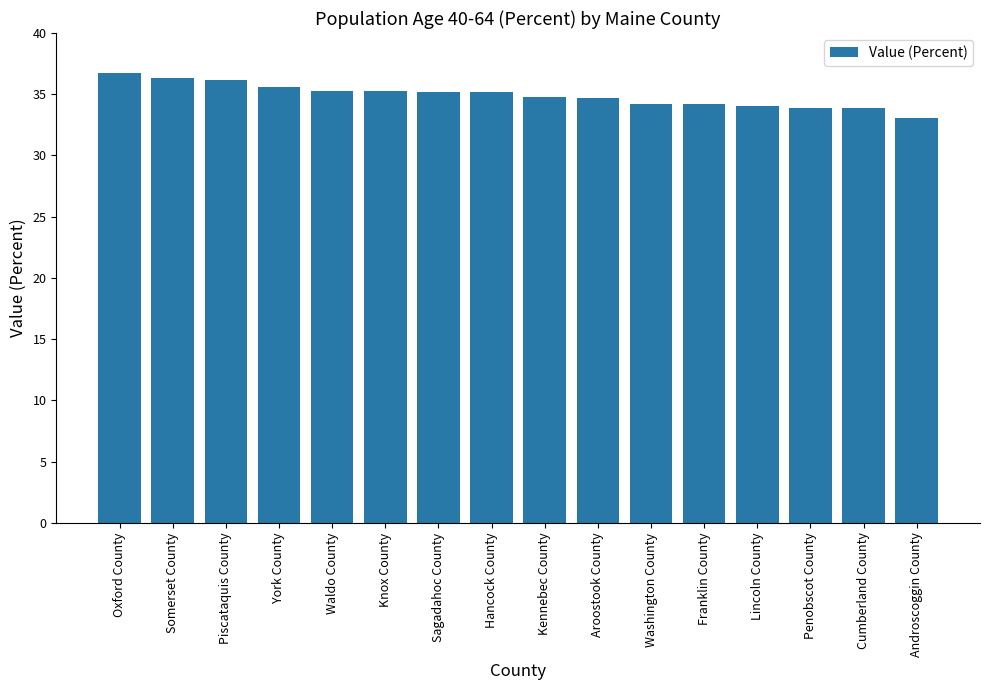

What is the label of the 5th bar from the right?

Franklin County